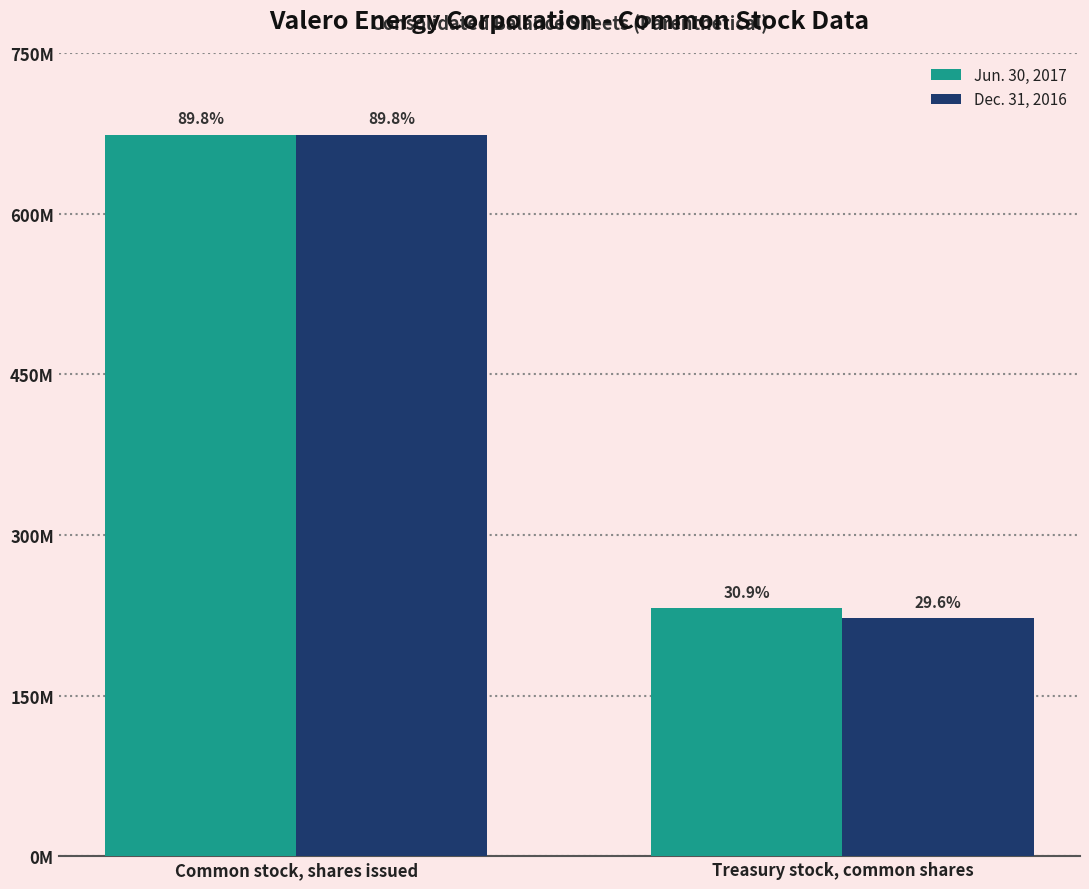

Reading left to right, list all the values displayed in this chart.

Jun. 30, 2017: Common stock, shares issued=673501593	Treasury stock, common shares=231498415
Dec. 31, 2016: Common stock, shares issued=673501593	Treasury stock, common shares=222000024